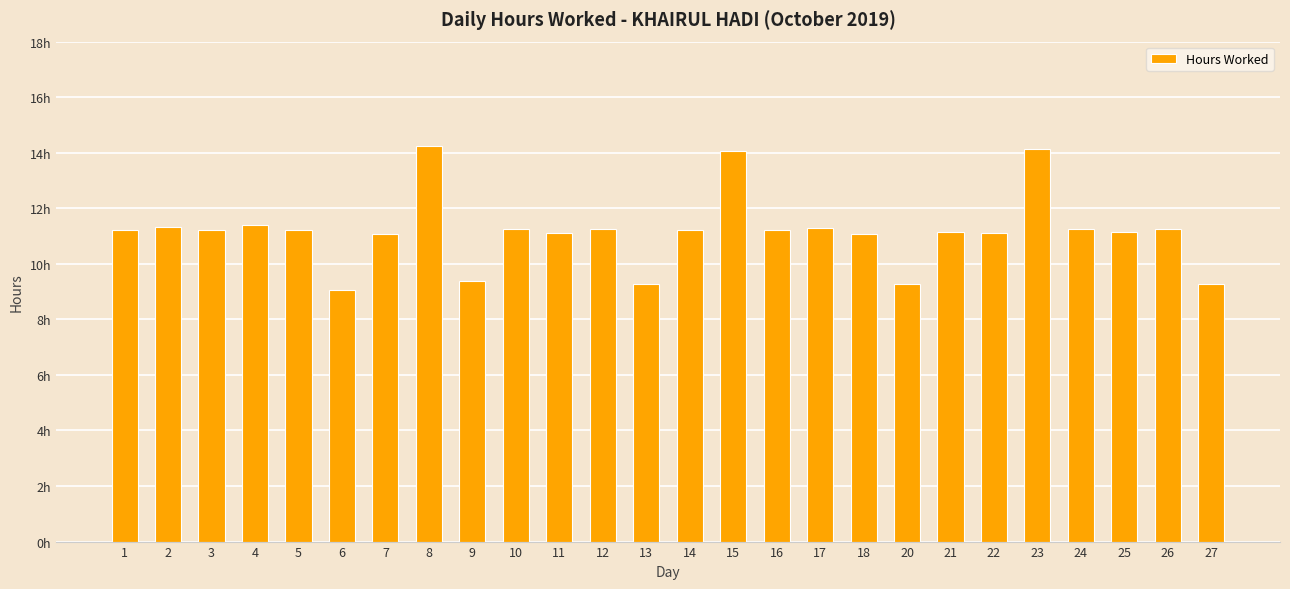

What is the ratio of the value at 9 to the value at 6?

1.0